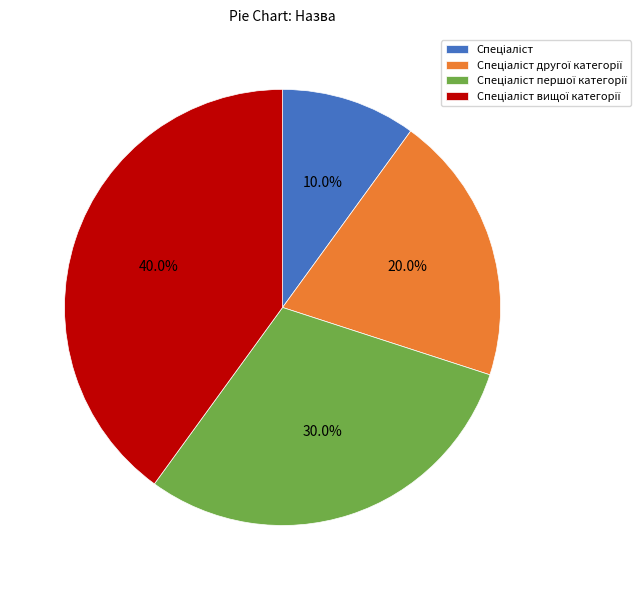

Is there any slice that represents more than half of the pie?

No